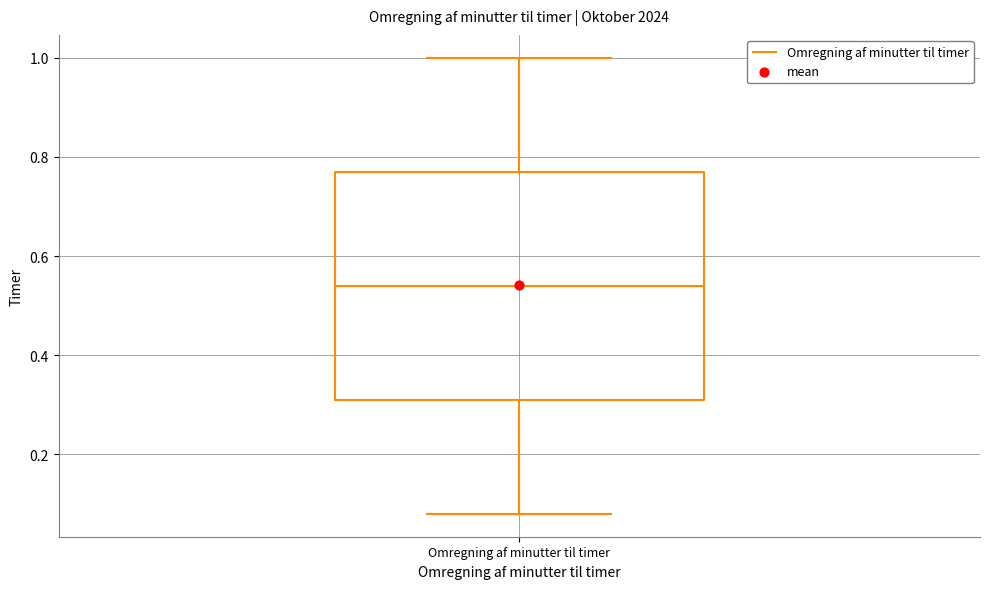

Read this box plot against the y-axis: the position of the median line, the range covered by the box, and the ends of both whiskers. The values are not printed on the chart, so give them approximately, as read against the axis.

median 0.54, box 0.32 to 0.78, whiskers 0.08 to 1.00